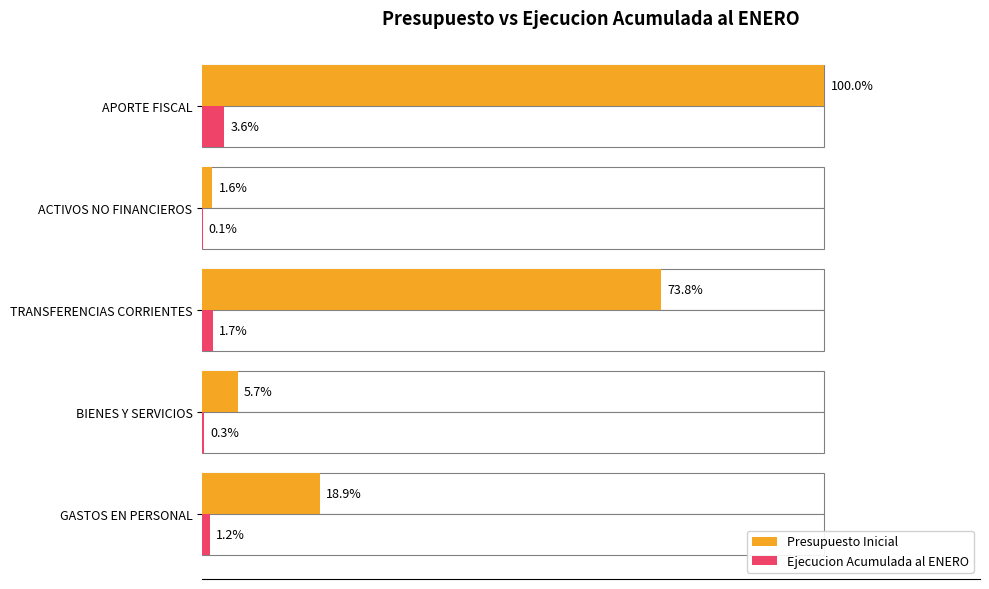

Which series has the largest total across all categories?

Presupuesto Inicial